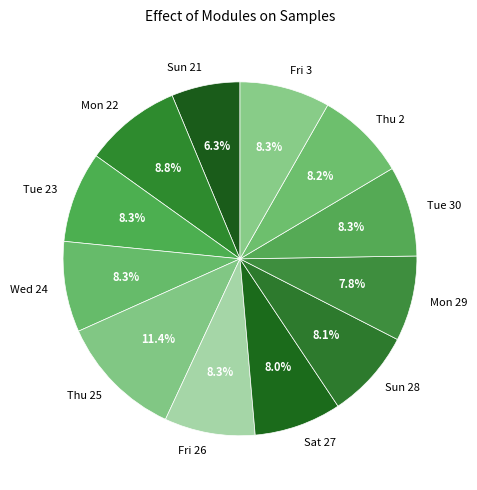

How many segments does this pie chart have?

12